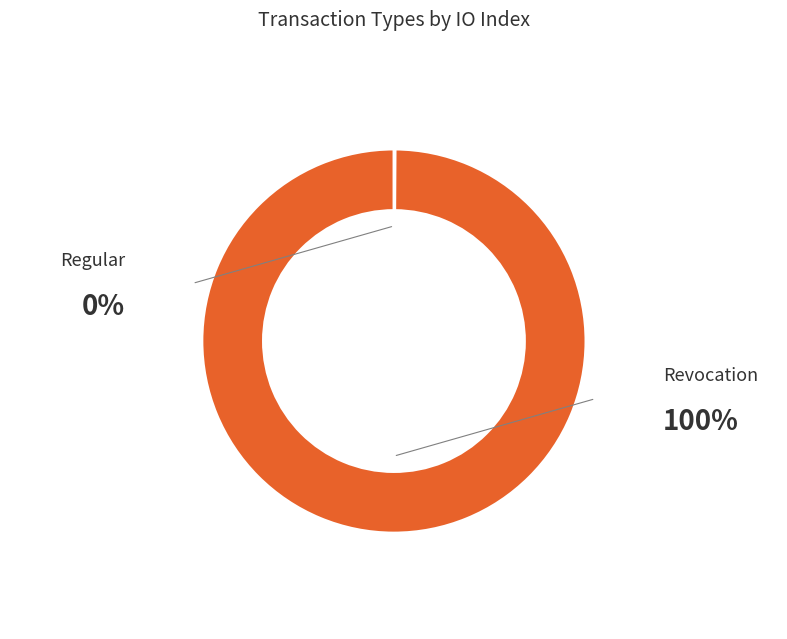

Is it true that Regular is 0% of the pie?

True